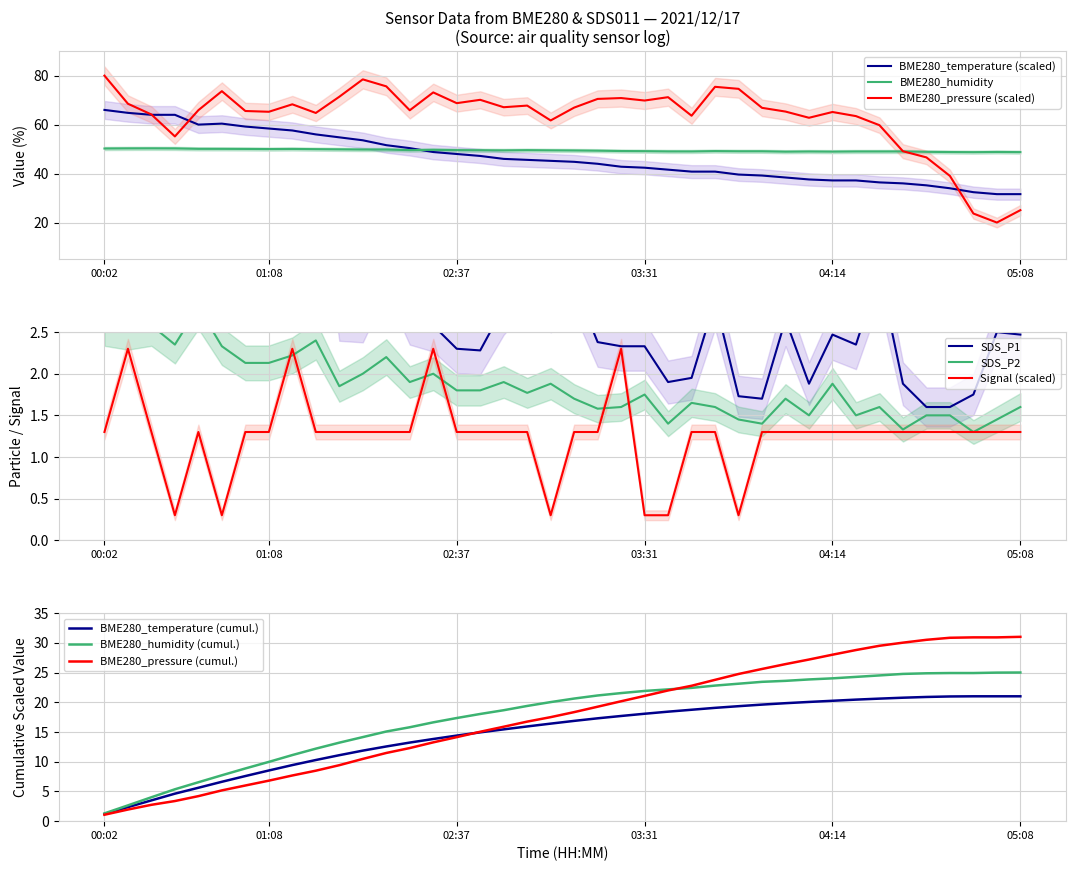

What is the greatest value displayed?

80.0